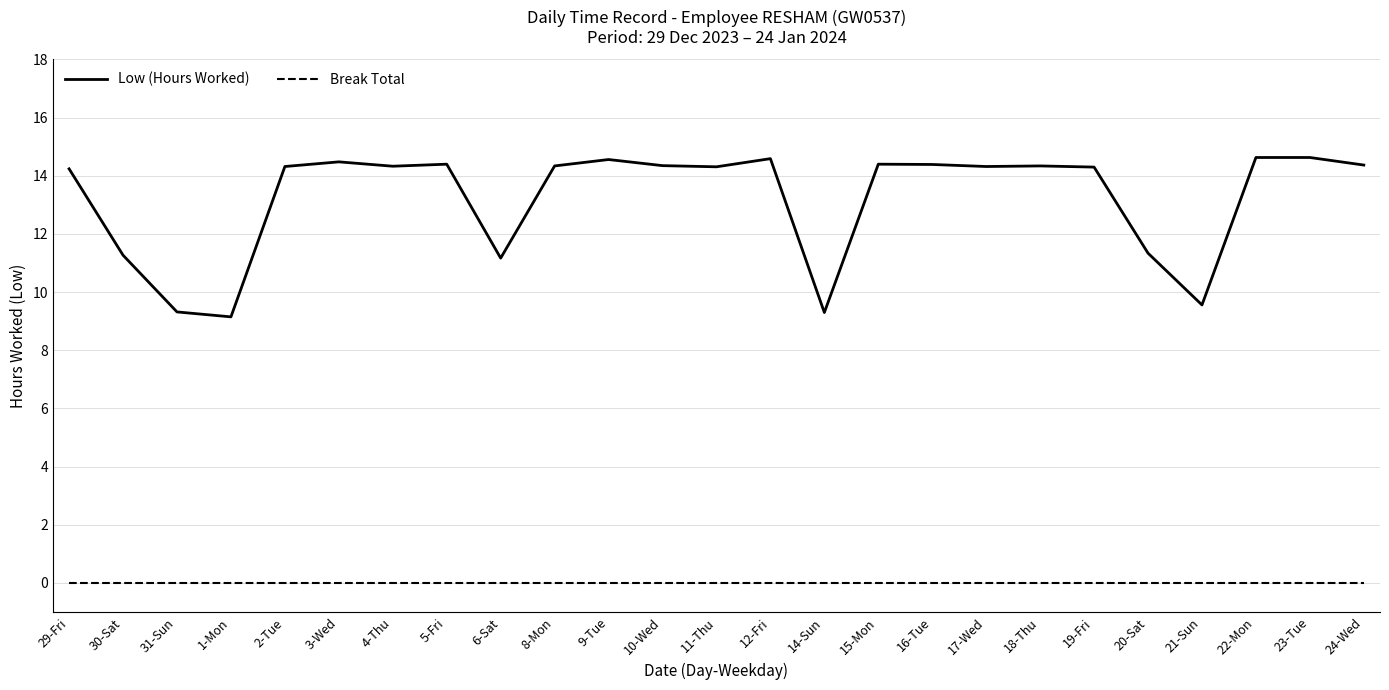

Does the chart have visible grid lines?

Yes